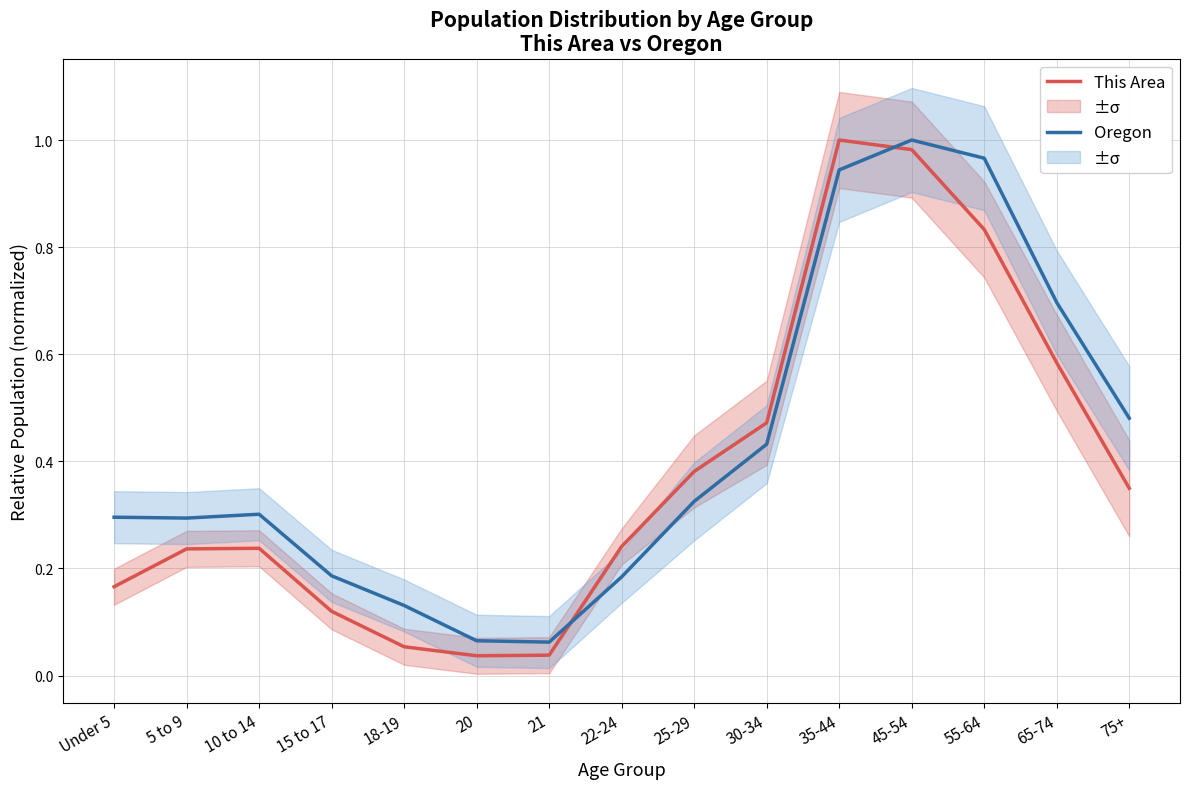

True or false: Oregon has more than 1 interior local peaks.

True